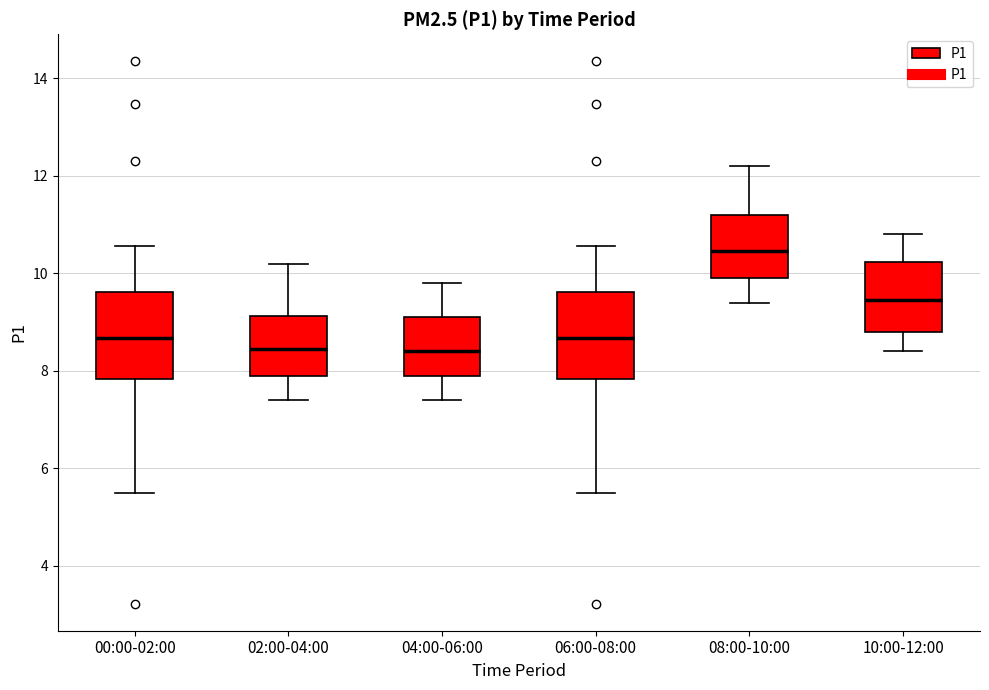

Reading left to right, transcribe this box plot: for each box, give where its median line is, the range the box spans, and where its two whiskers end, as read against the y-axis. The values are not printed on the chart, so give them approximately, as read against the axis.

00:00-02:00: median 8.6, box 7.8 to 9.6, whiskers 5.6 to 10.6
02:00-04:00: median 8.4, box 8.0 to 9.2, whiskers 7.4 to 10.2
04:00-06:00: median 8.4, box 8.0 to 9.2, whiskers 7.4 to 9.8
06:00-08:00: median 8.6, box 7.8 to 9.6, whiskers 5.6 to 10.6
08:00-10:00: median 10.4, box 10.0 to 11.2, whiskers 9.4 to 12.2
10:00-12:00: median 9.4, box 8.8 to 10.2, whiskers 8.4 to 10.8